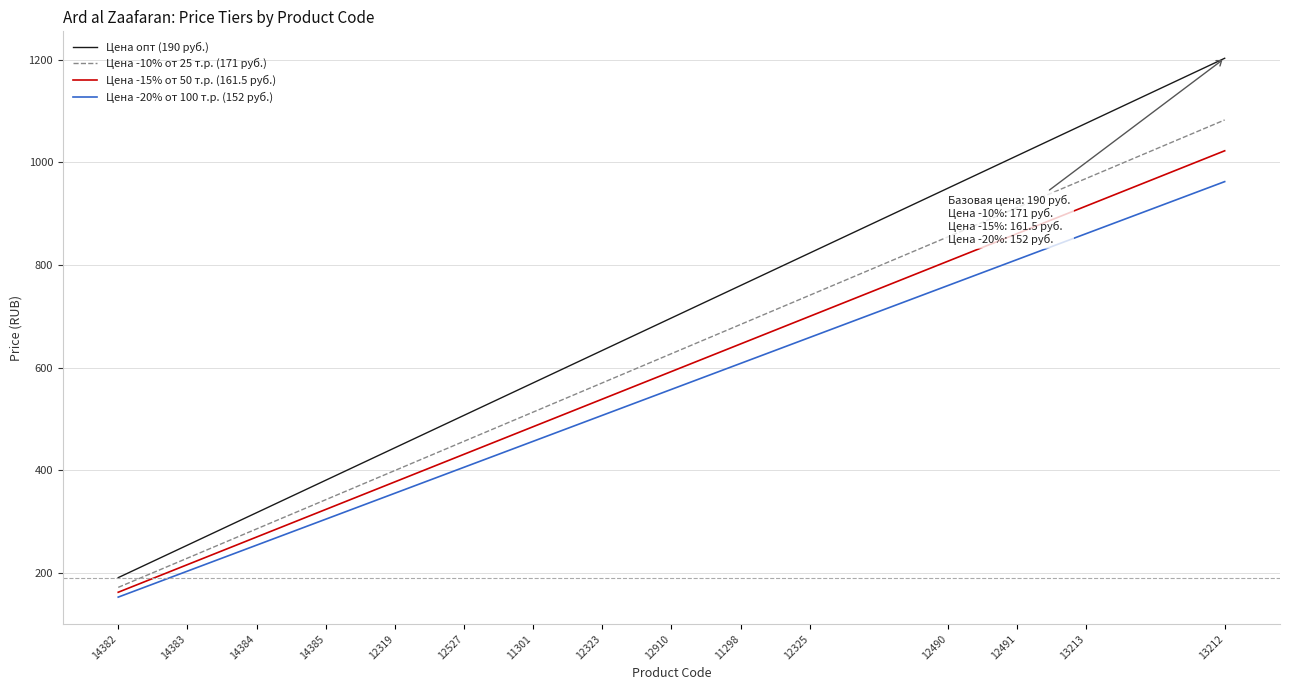

What position from the left is 12319?

5